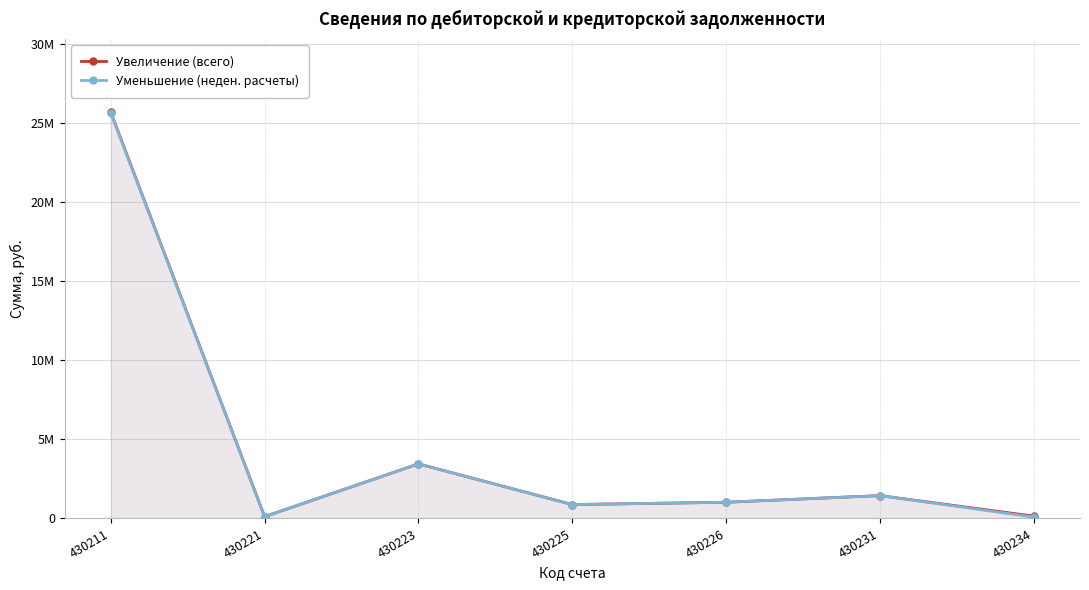

Reading left to right, transcribe all the data shown in this chart.

Увеличение (всего): 430211=25669707.8	430221=116060.4	430223=3448078.1	430225=878231.8	430226=1024272.6	430231=1444888.9	430234=146379.5
Уменьшение (неден. расчеты): 430211=25617312.8	430221=116060.4	430223=3448078.1	430225=878231.8	430226=1024272.6	430231=1444888.9	430234=86879.5